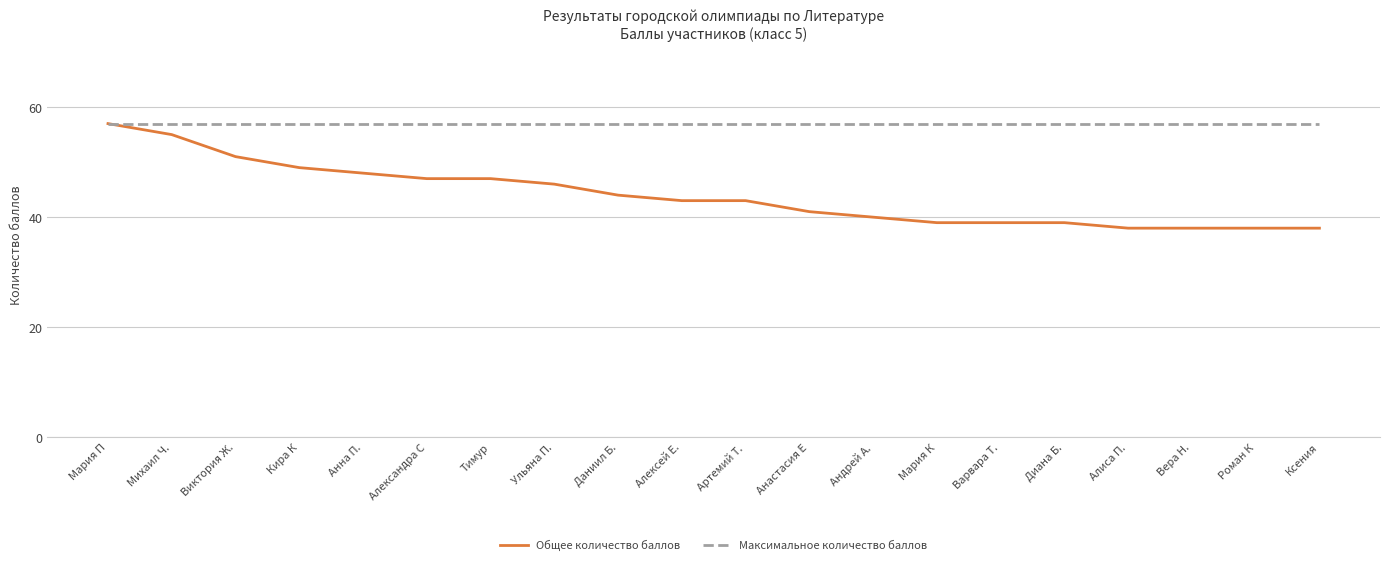

Is the value of Максимальное количество баллов at Ксения greater than the value of Общее количество баллов at Мария К?

Yes